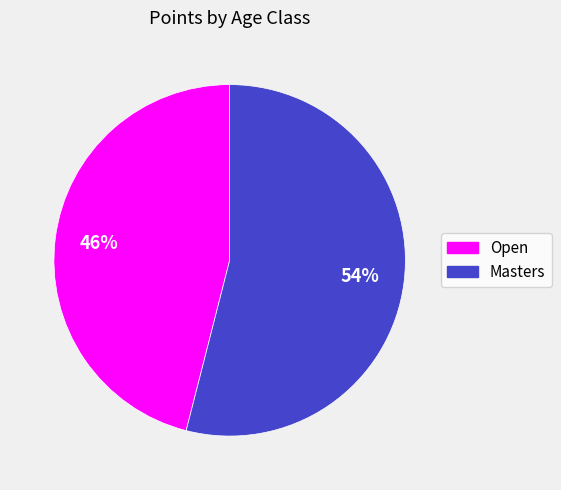

Which slice represents more than half of the pie?

Masters